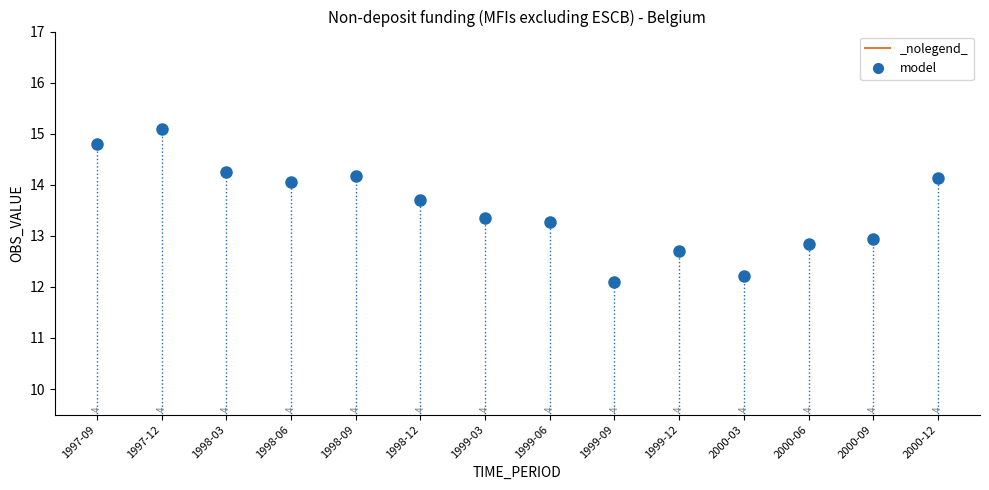

What Y value in the scatter plot is closest to 13?

12.9